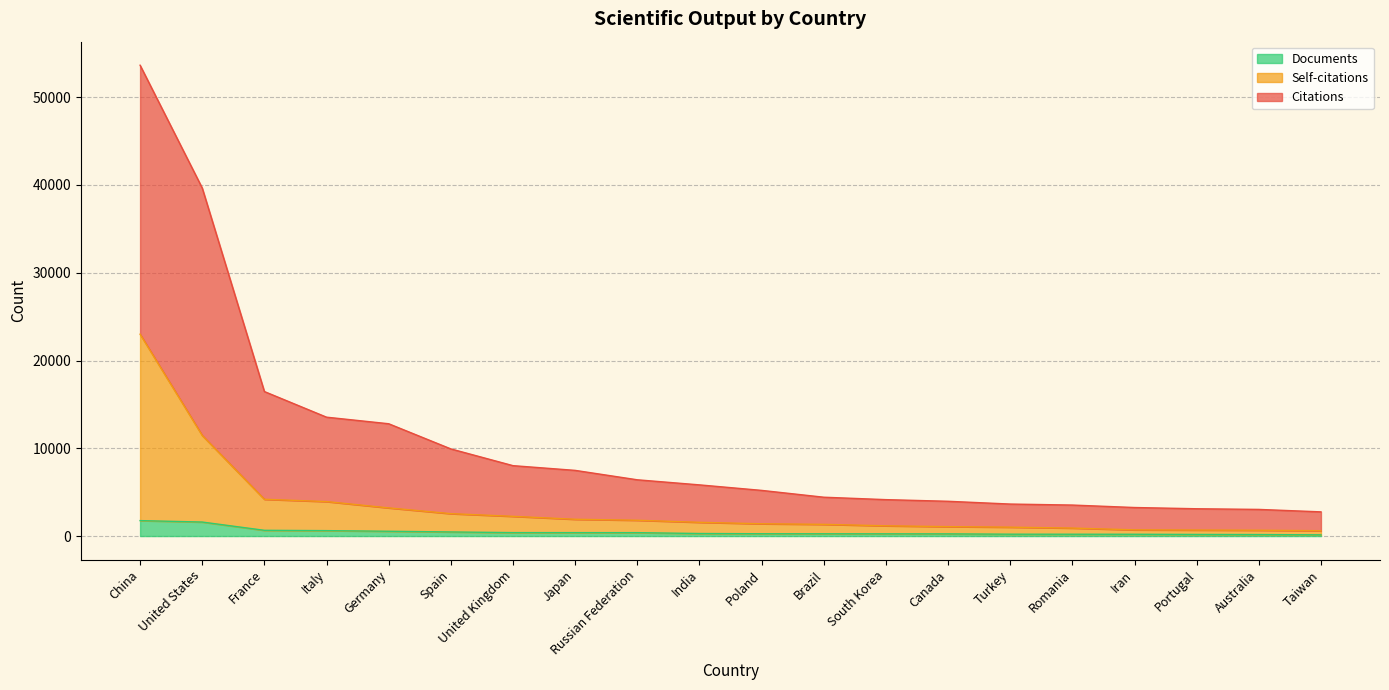

How many distinct data groups are displayed?

3